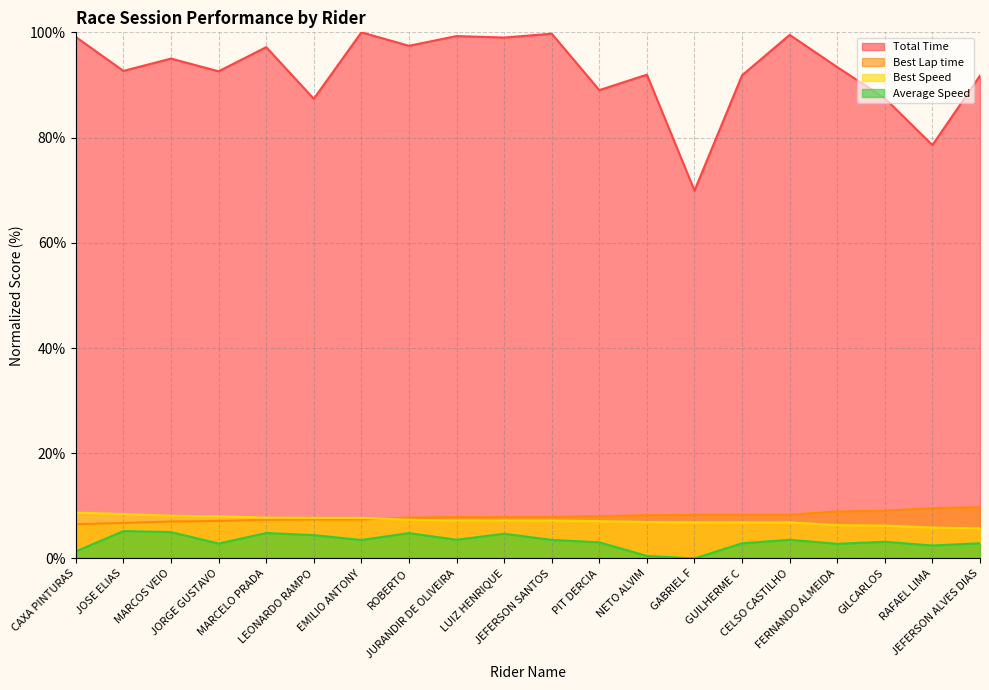

Reading left to right, list all the values displayed in this chart.

Total Time: CAXA PINTURAS=99.1	JOSE ELIAS=92.7	MARCOS VEIO=95.0	JORGE GUSTAVO=92.6	MARCELO PRADA=97.2	LEONARDO RAMPO=87.4	EMILIO ANTONY=100.0	ROBERTO=97.4	JURANDIR DE OLIVEIRA=99.3	LUIZ HENRIQUE=99.0	JEFERSON SANTOS=99.7	PIT DERCIA=89.0	NETO ALVIM=92.0	GABRIEL F=69.9	GUILHERME C=91.8	CELSO CASTILHO=99.5	FERNANDO ALMEIDA=93.4	GILCARLOS=87.5	RAFAEL LIMA=78.6	JEFERSON ALVES DIAS=91.8
Best Lap time: CAXA PINTURAS=6.5	JOSE ELIAS=6.7	MARCOS VEIO=7.0	JORGE GUSTAVO=7.1	MARCELO PRADA=7.3	LEONARDO RAMPO=7.4	EMILIO ANTONY=7.4	ROBERTO=7.8	JURANDIR DE OLIVEIRA=7.9	LUIZ HENRIQUE=7.9	JEFERSON SANTOS=7.9	PIT DERCIA=8.0	NETO ALVIM=8.2	GABRIEL F=8.3	GUILHERME C=8.3	CELSO CASTILHO=8.3	FERNANDO ALMEIDA=8.9	GILCARLOS=9.1	RAFAEL LIMA=9.6	JEFERSON ALVES DIAS=9.7
Best Speed: CAXA PINTURAS=8.7	JOSE ELIAS=8.4	MARCOS VEIO=8.1	JORGE GUSTAVO=8.0	MARCELO PRADA=7.8	LEONARDO RAMPO=7.7	EMILIO ANTONY=7.7	ROBERTO=7.3	JURANDIR DE OLIVEIRA=7.2	LUIZ HENRIQUE=7.2	JEFERSON SANTOS=7.2	PIT DERCIA=7.1	NETO ALVIM=6.9	GABRIEL F=6.9	GUILHERME C=6.9	CELSO CASTILHO=6.9	FERNANDO ALMEIDA=6.3	GILCARLOS=6.2	RAFAEL LIMA=5.9	JEFERSON ALVES DIAS=5.7
Average Speed: CAXA PINTURAS=1.3	JOSE ELIAS=5.2	MARCOS VEIO=5.0	JORGE GUSTAVO=2.8	MARCELO PRADA=4.8	LEONARDO RAMPO=4.4	EMILIO ANTONY=3.5	ROBERTO=4.8	JURANDIR DE OLIVEIRA=3.6	LUIZ HENRIQUE=4.7	JEFERSON SANTOS=3.5	PIT DERCIA=3.1	NETO ALVIM=0.5	GABRIEL F=0.0	GUILHERME C=2.9	CELSO CASTILHO=3.5	FERNANDO ALMEIDA=2.8	GILCARLOS=3.2	RAFAEL LIMA=2.5	JEFERSON ALVES DIAS=2.9